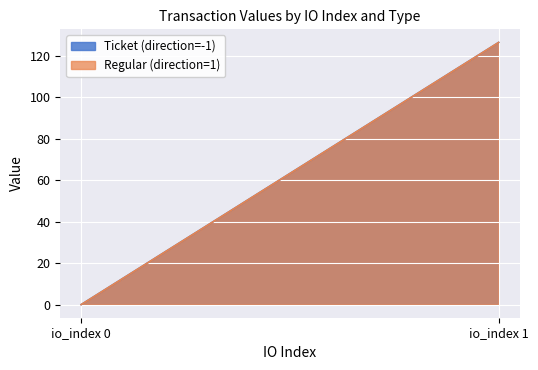

Reading left to right, list all the values displayed in this chart.

Ticket (direction=-1): io_index 0=0.0	io_index 1=126.3
Regular (direction=1): io_index 0=0.0	io_index 1=126.3